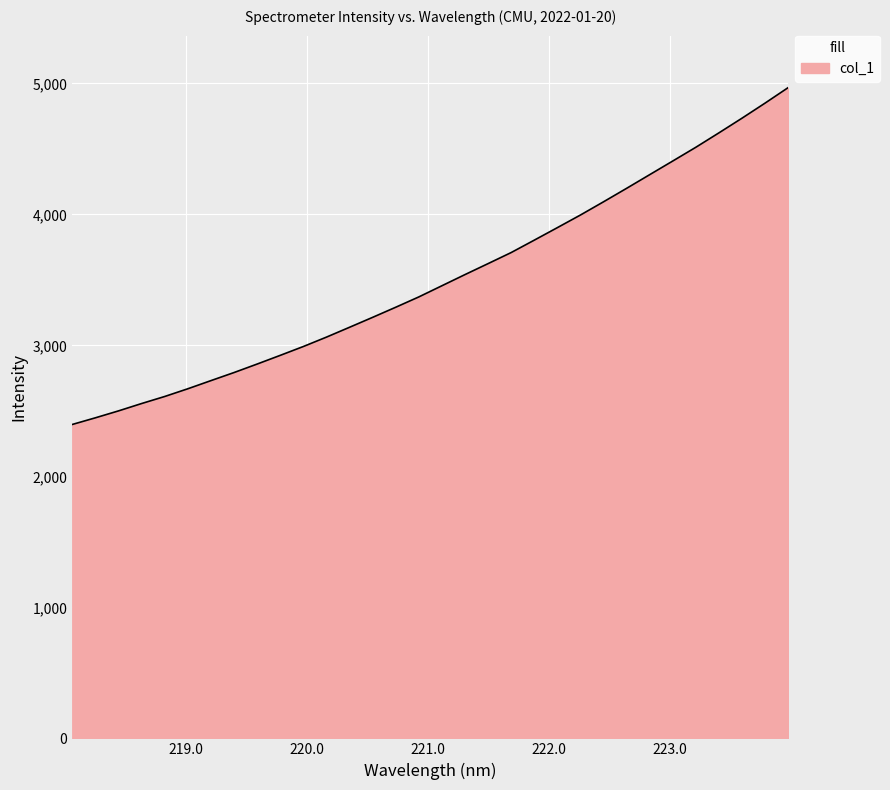

What is the smallest value displayed?

2396.3